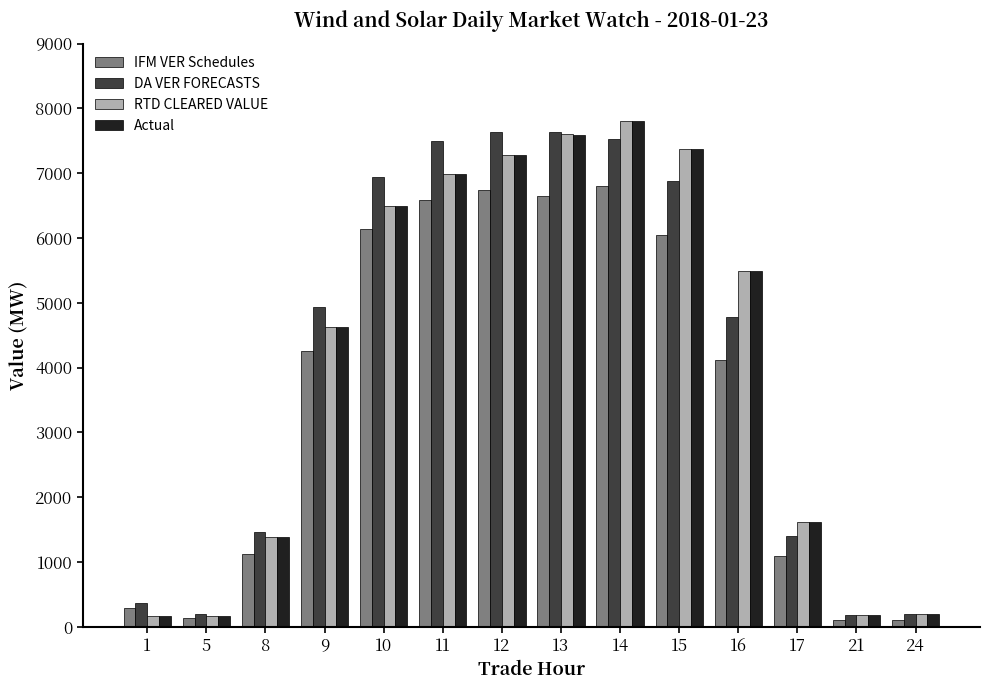

What is the sum of the RTD CLEARED VALUE values at 8 and 13?

8986.1